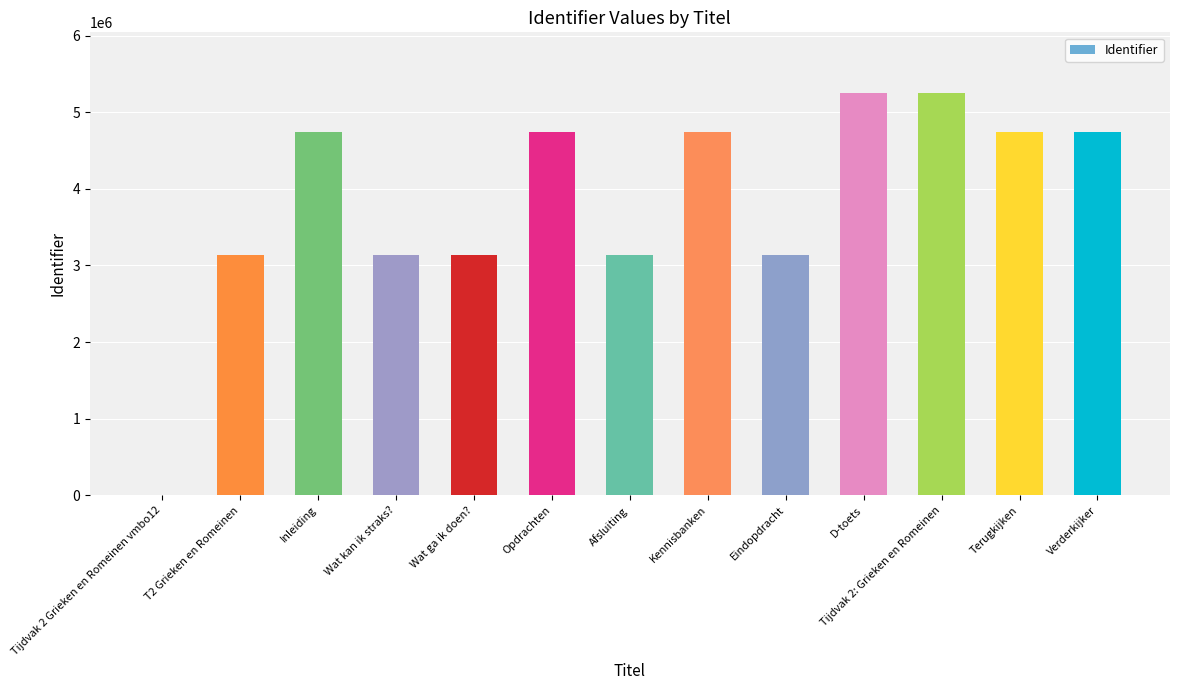

The value at Eindopdracht is 1807878. True or false?

False